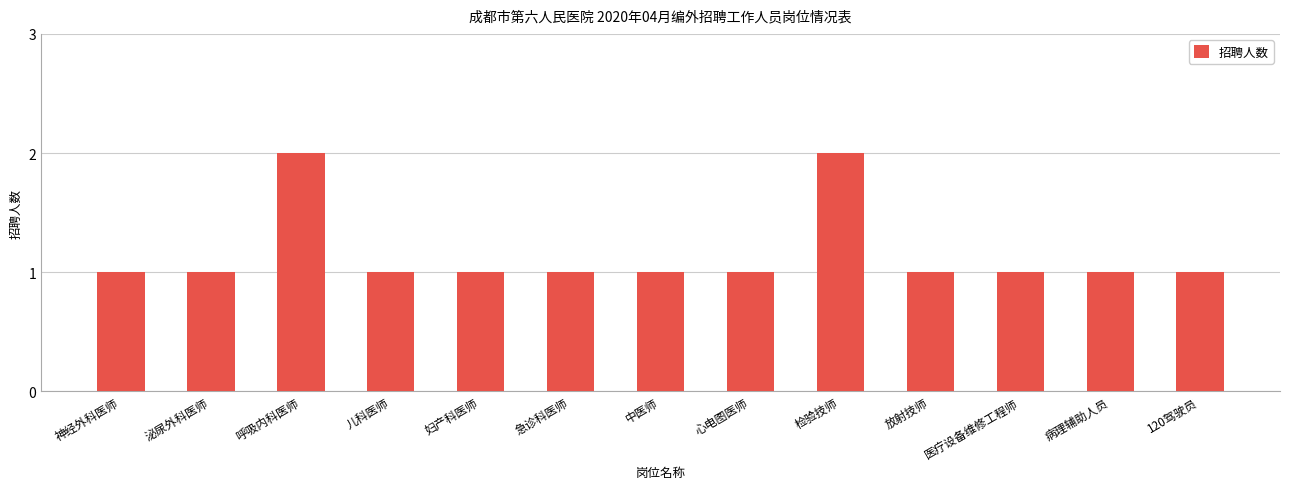

Reading left to right, list all the values displayed in this chart.

神经外科医师=1	泌尿外科医师=1	呼吸内科医师=2	儿科医师=1	妇产科医师=1	急诊科医师=1	中医师=1	心电图医师=1	检验技师=2	放射技师=1	医疗设备维修工程师=1	病理辅助人员=1	120驾驶员=1